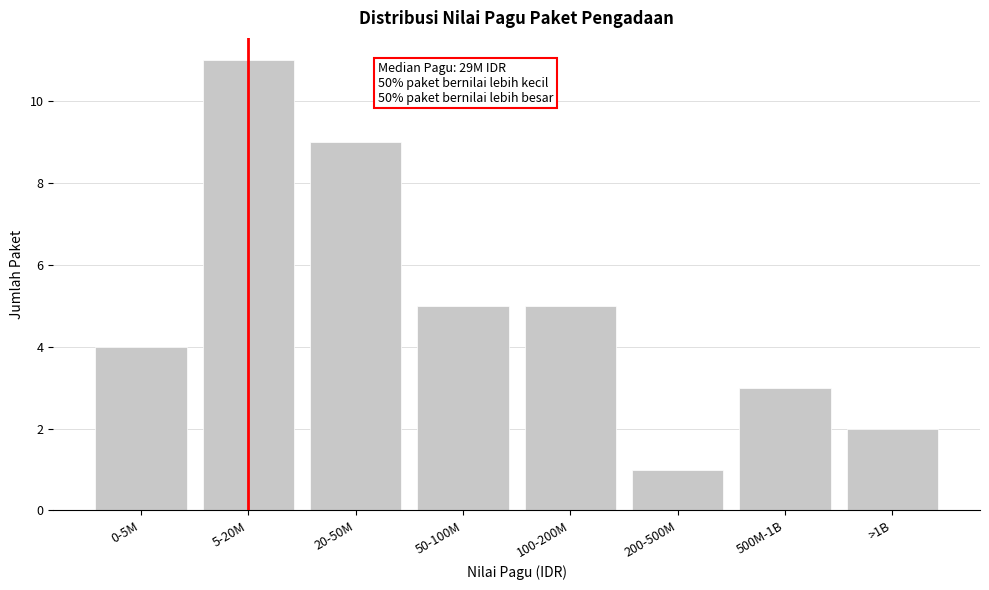

Reading left to right, what are all the values shown in this chart?

4	11	9	5	5	1	3	2